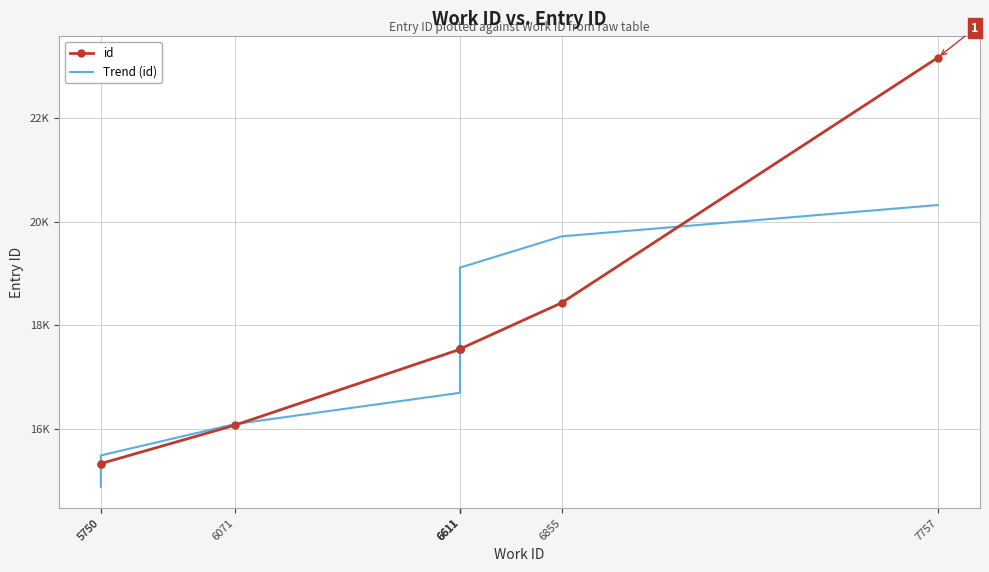

Reading left to right, what are all the values shown in this chart?

id: 5750=15326.0	5750=15330.0	6071=16071.0	6611=17536.0	6611=17538.0	6611=17539.0	6611=17541.0	6611=17543.0	6855=18435.0	7757=23170.0
Trend (id): 5750=14883.6	5750=15487.9	6071=16092.2	6611=16696.5	6611=17300.8	6611=17905.0	6611=18509.3	6611=19113.6	6855=19717.9	7757=20322.2